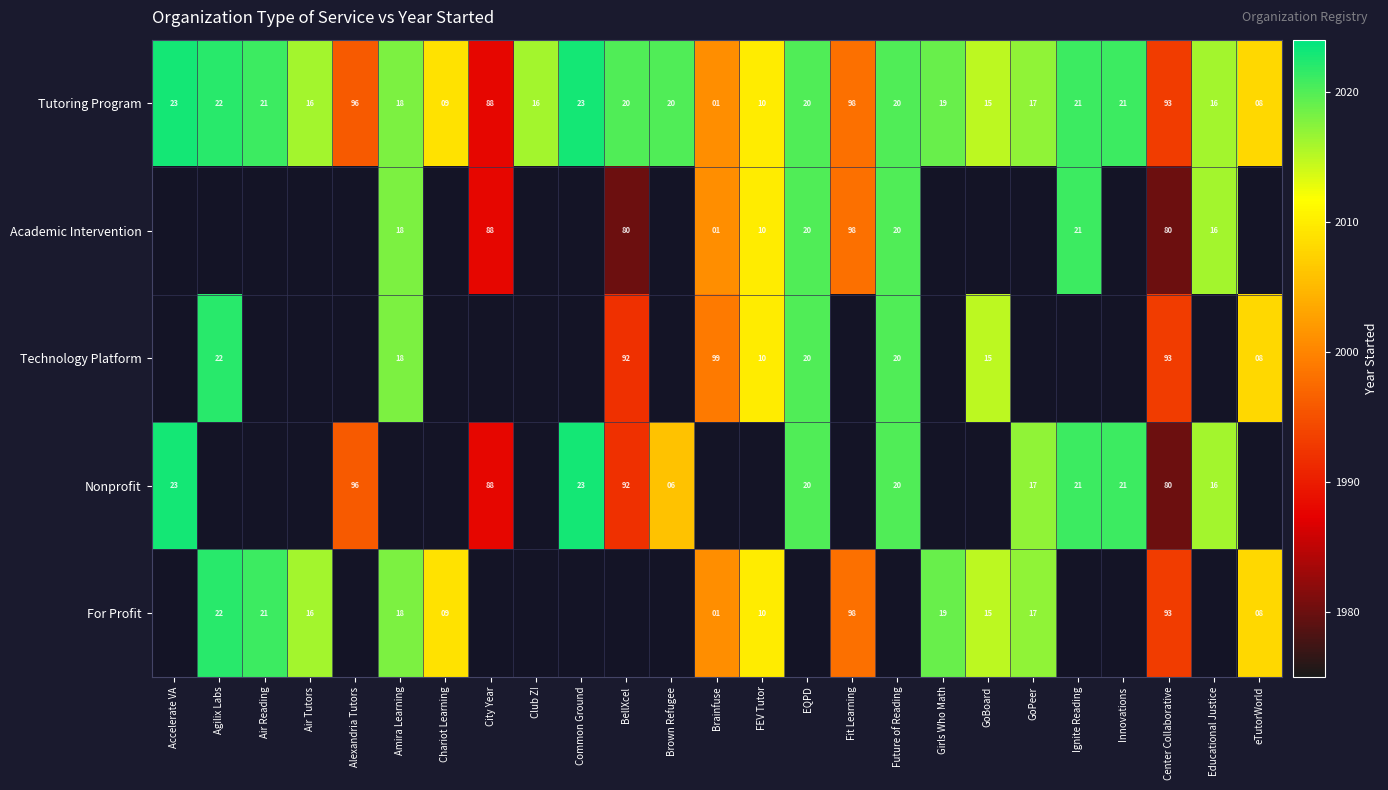

At which category is the sum across all series the highest?

Center Collaborative